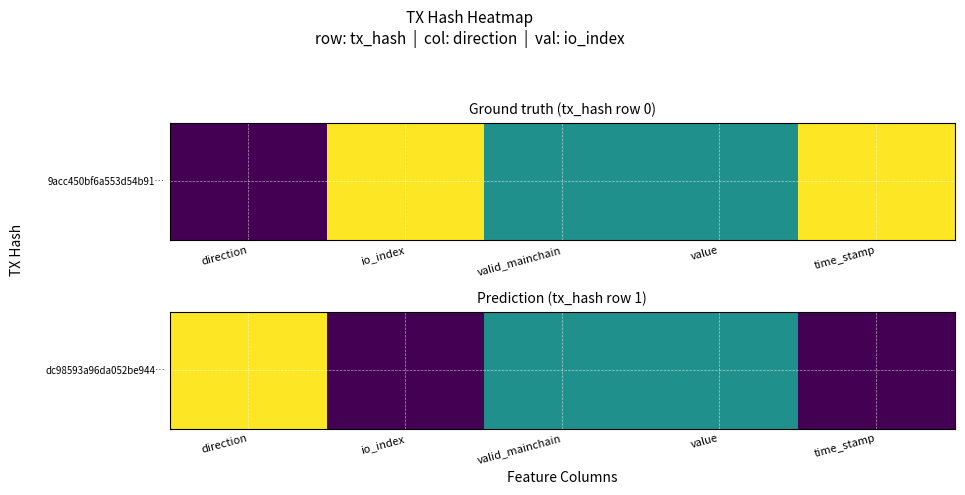

True or false: the data shows 0.8 at valid_mainchain.

False